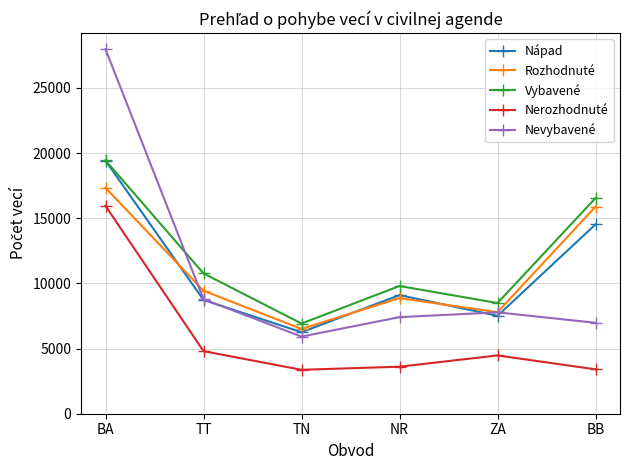

What is the value of the Vybavené point at the 6th from the left?

16543